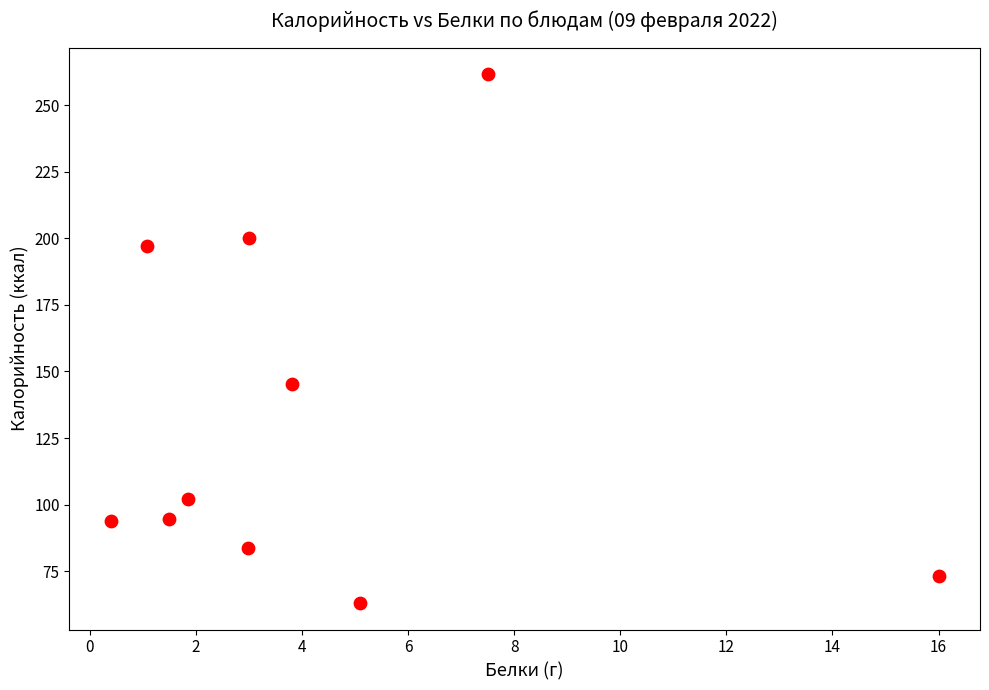

What is the average X value?

4.3